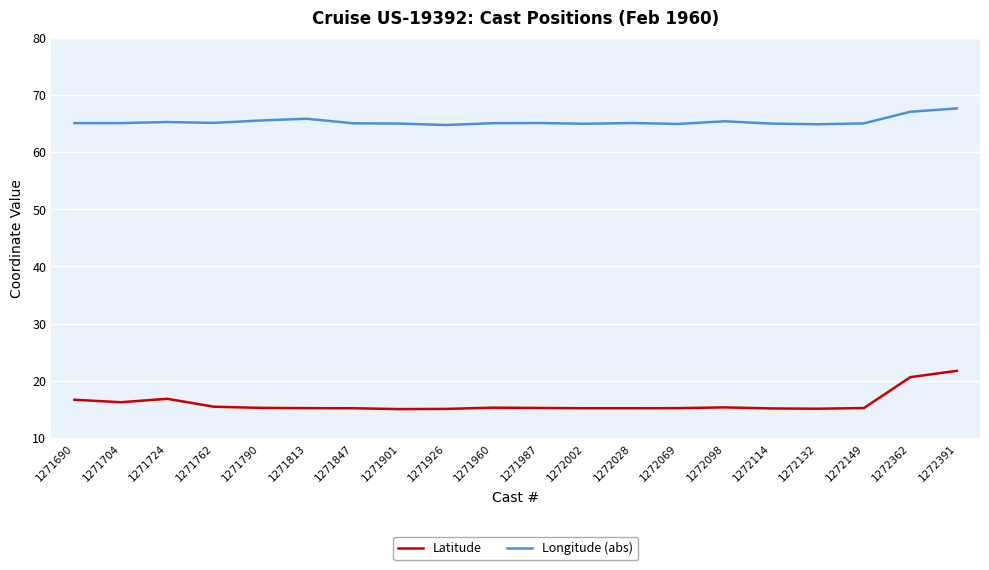

Is it true that Latitude equals 15.1 at 1272132?

True